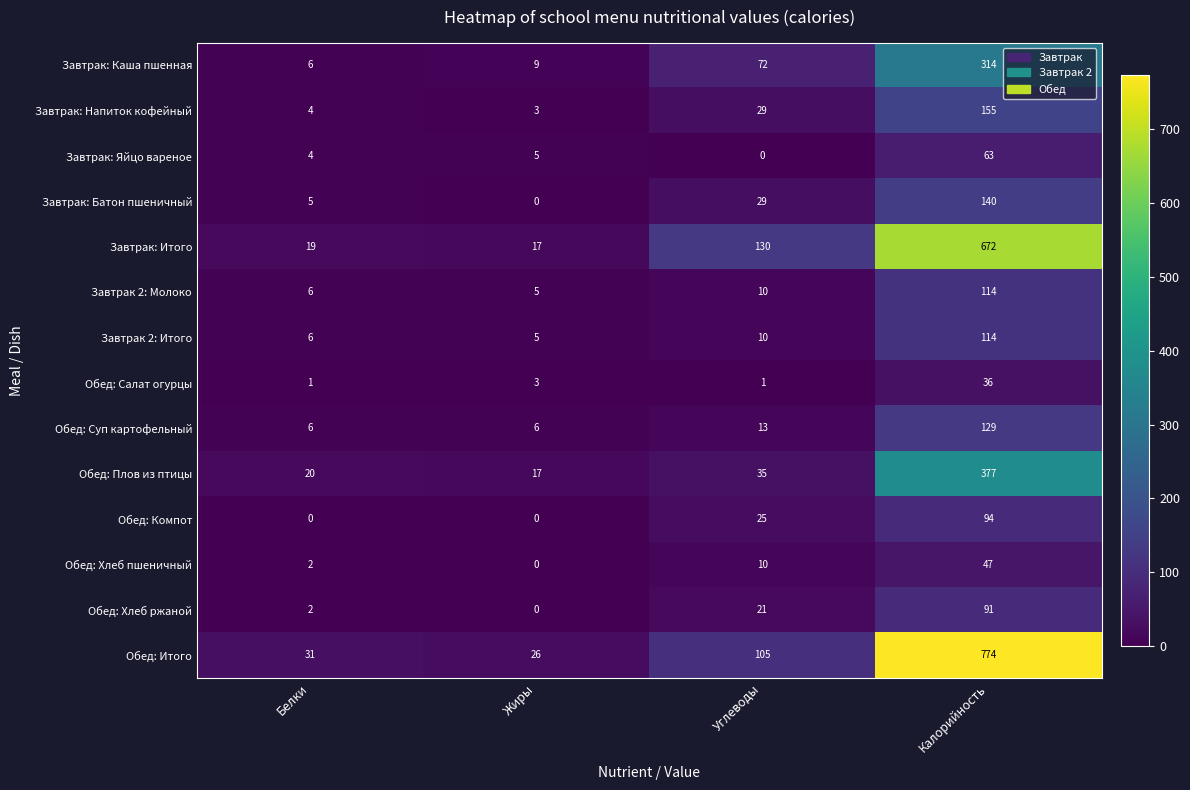

List the labels in order of Завтрак: Напиток кофейный value, smallest first.

Жиры, Белки, Углеводы, Калорийность